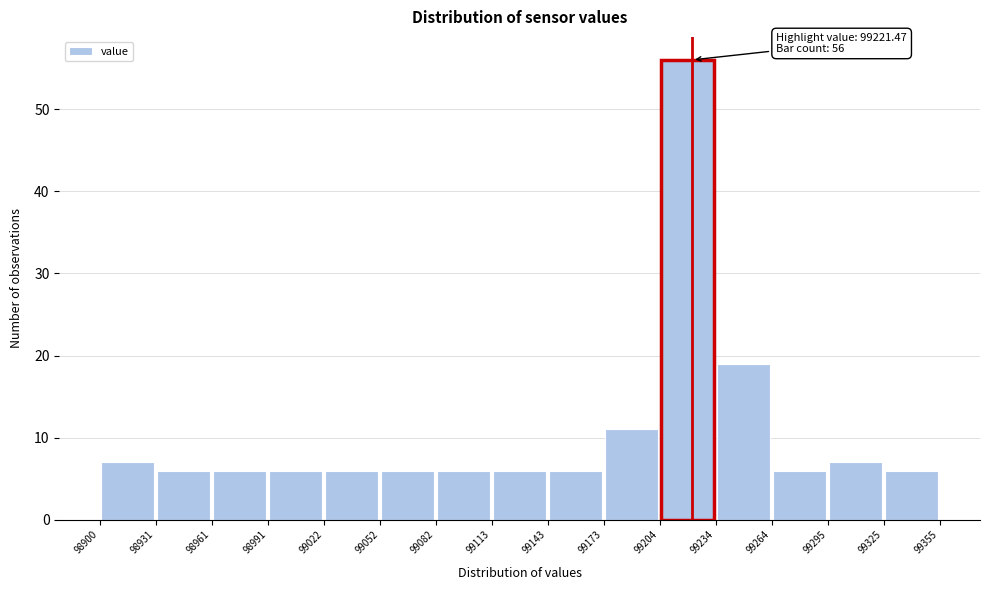

Which range on the x-axis has the tallest bar?

99204 to 99234